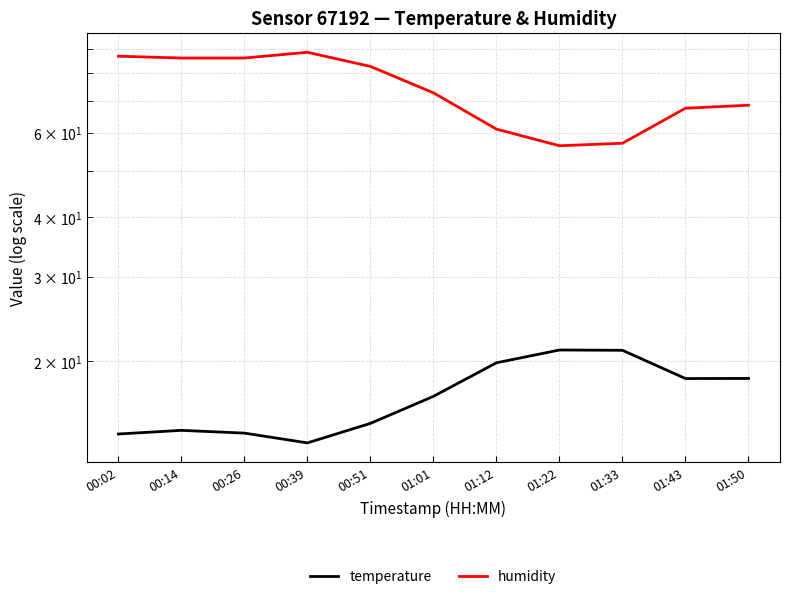

True or false: humidity has a value of 114.2 at 01:50.

False